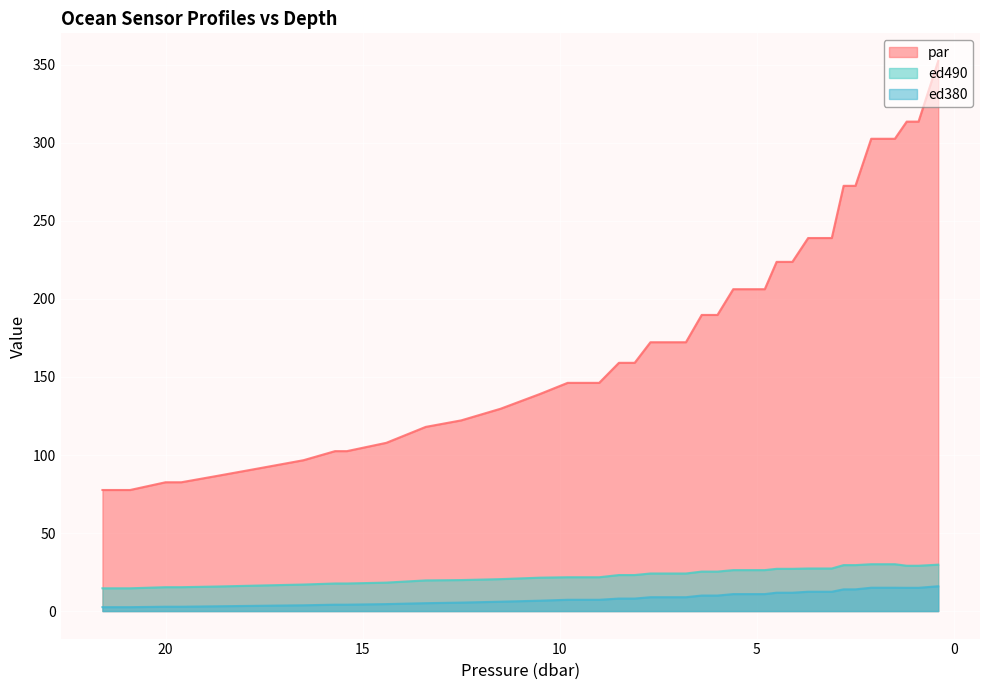

List the series in order of their peak value, lowest first.

ed380, ed490, par